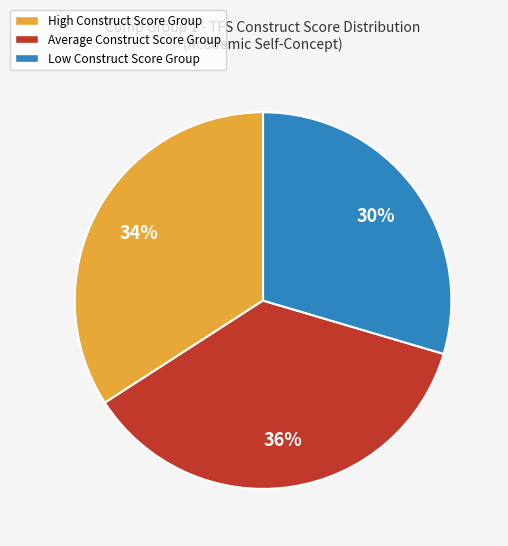

Does Average Construct Score Group represent more than half of the total?

No